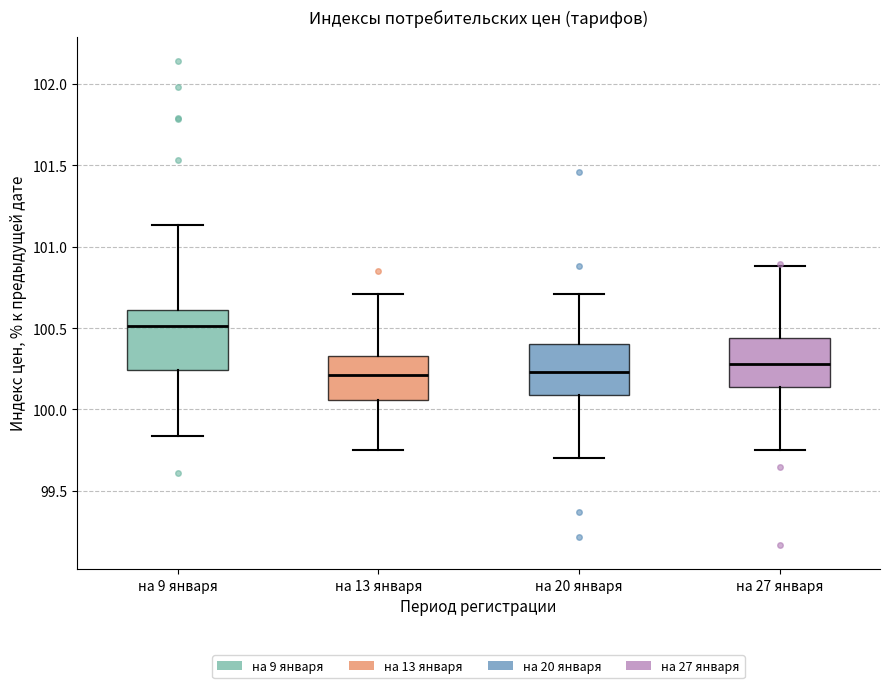

Reading left to right, transcribe this box plot: for each box, give where its median line is, the range the box spans, and where its two whiskers end, as read against the y-axis. The values are not printed on the chart, so give them approximately, as read against the axis.

на 9 января: median 100.50, box 100.25 to 100.60, whiskers 99.85 to 101.15
на 13 января: median 100.20, box 100.05 to 100.35, whiskers 99.75 to 100.70
на 20 января: median 100.25, box 100.10 to 100.40, whiskers 99.70 to 100.70
на 27 января: median 100.30, box 100.15 to 100.45, whiskers 99.75 to 100.90